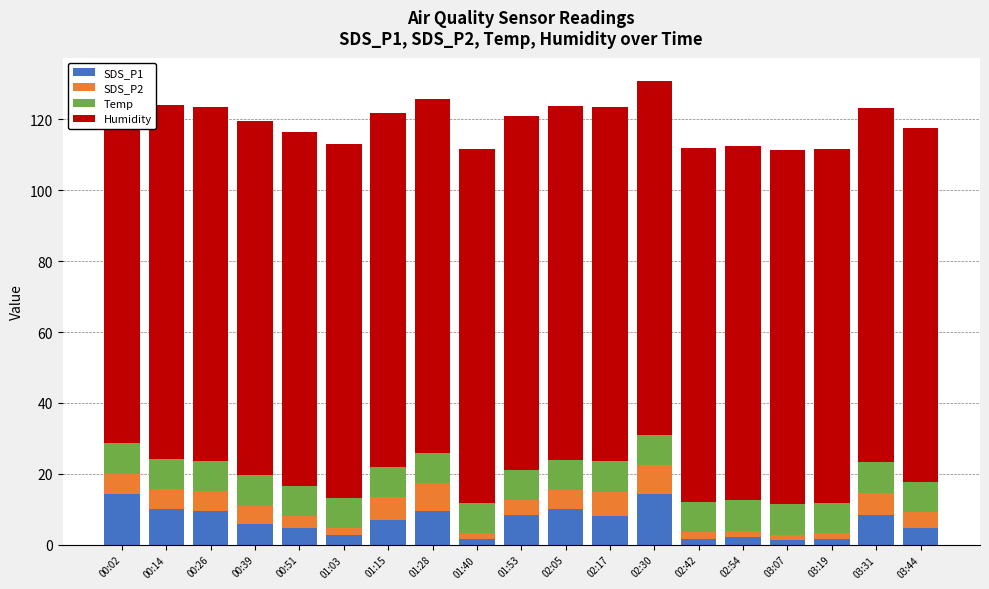

How many categories are shown in the chart?

19